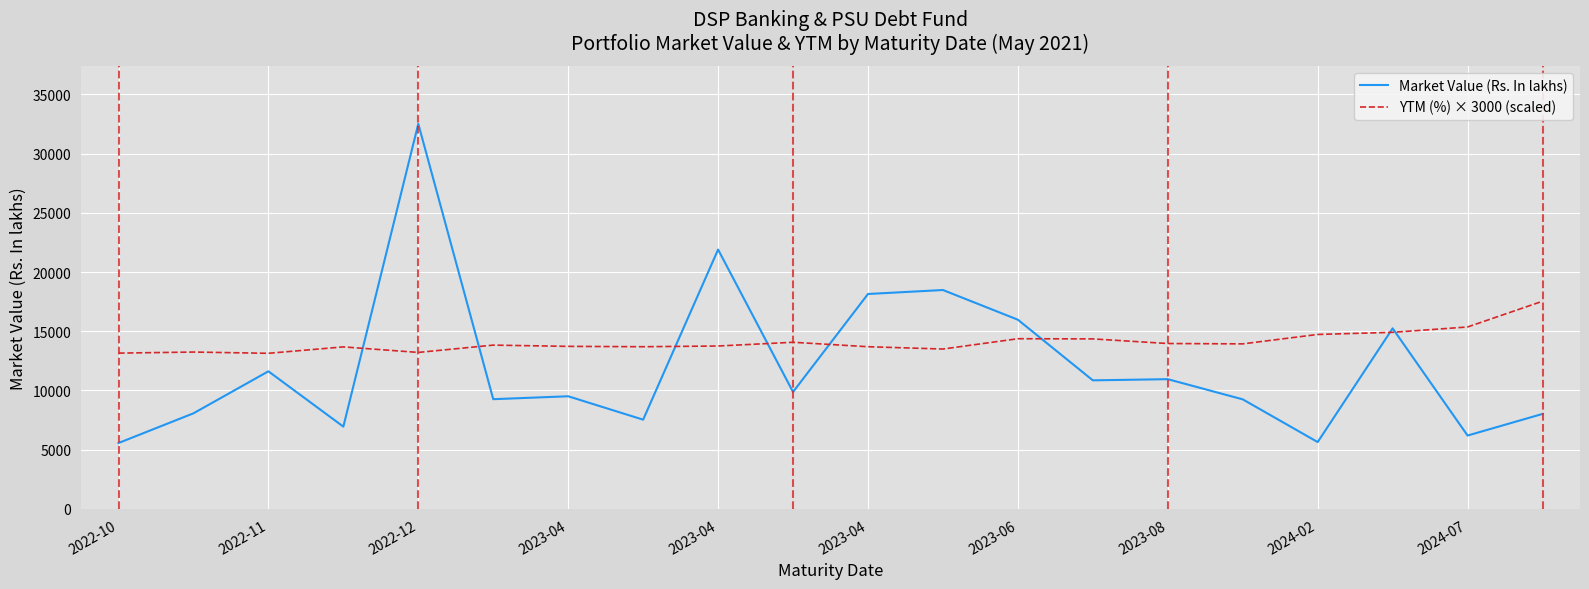

Is this an area chart (filled region under the line)?

No